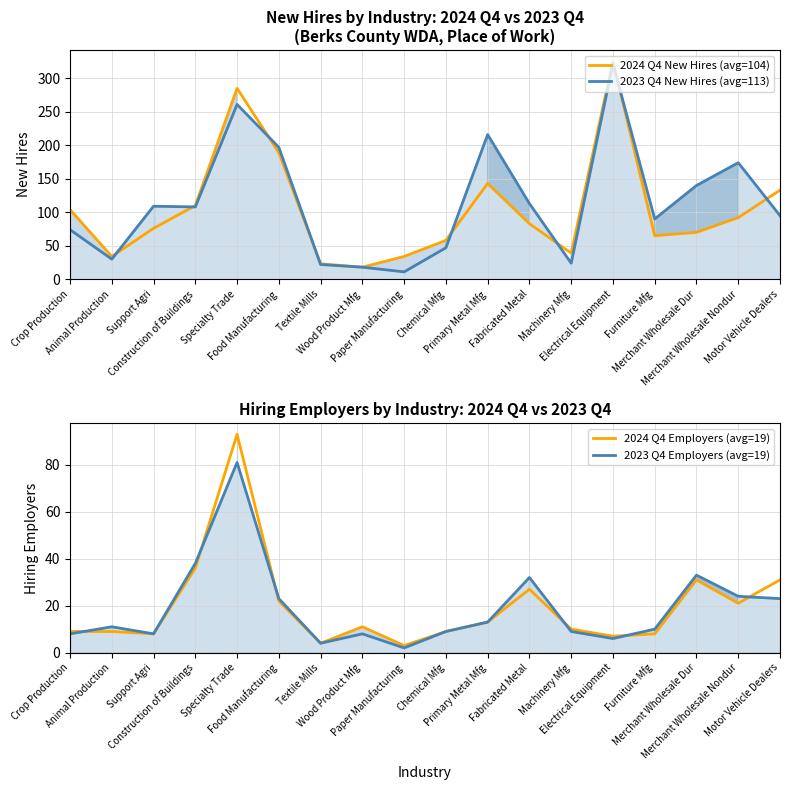

True or false: 2023 Q4 Employers (avg=19) has more than 2 points higher than both neighbors.

True